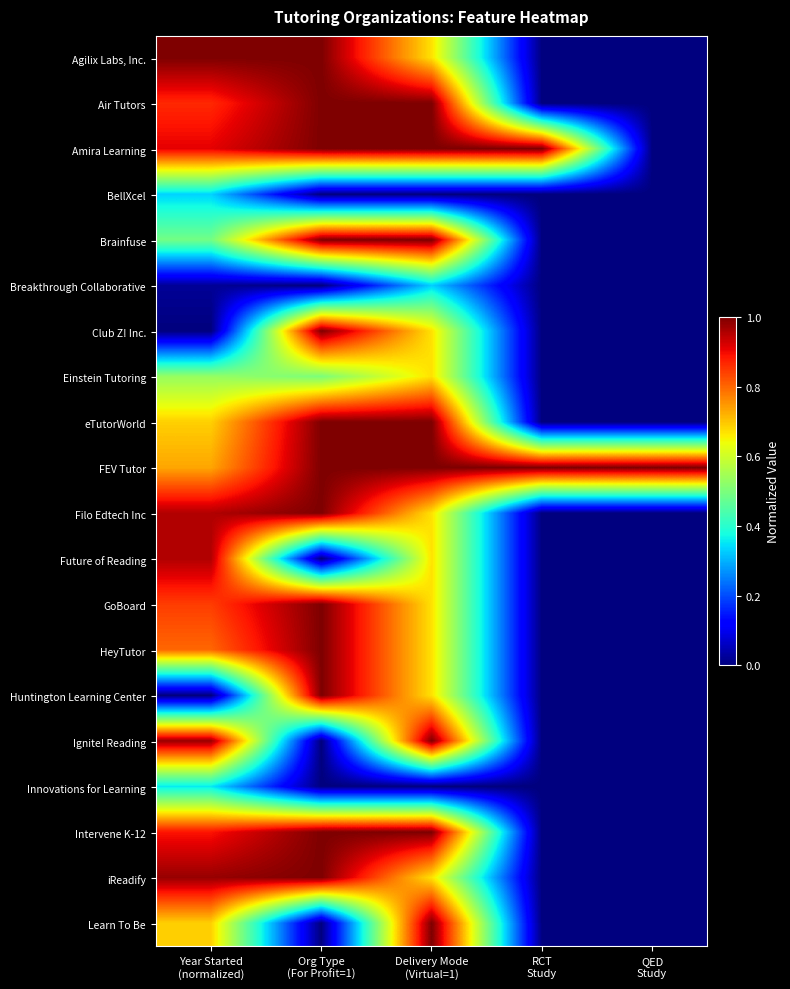

How many series are shown in this chart?

20